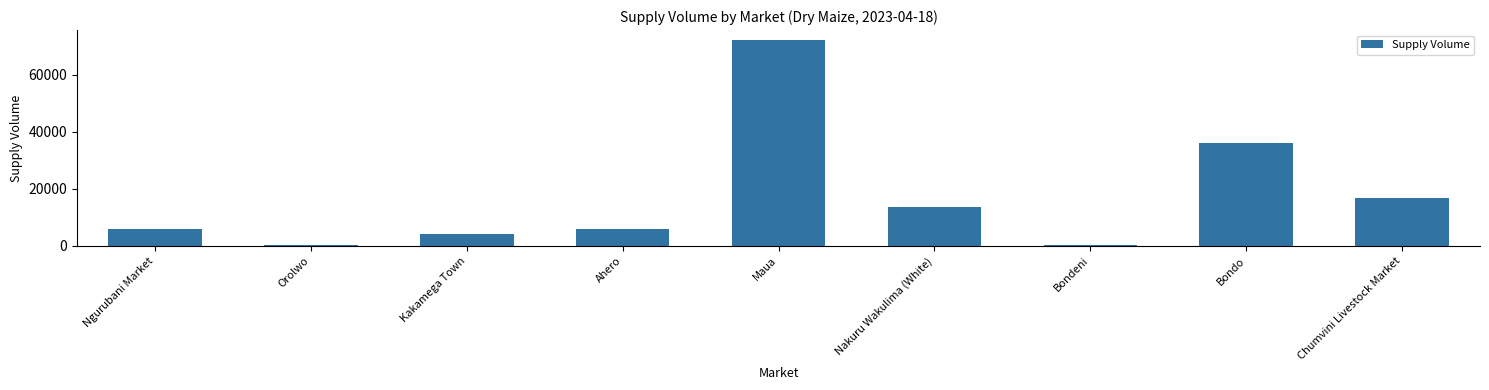

Between Ngurubani Market and Orolwo, which is larger?

Ngurubani Market